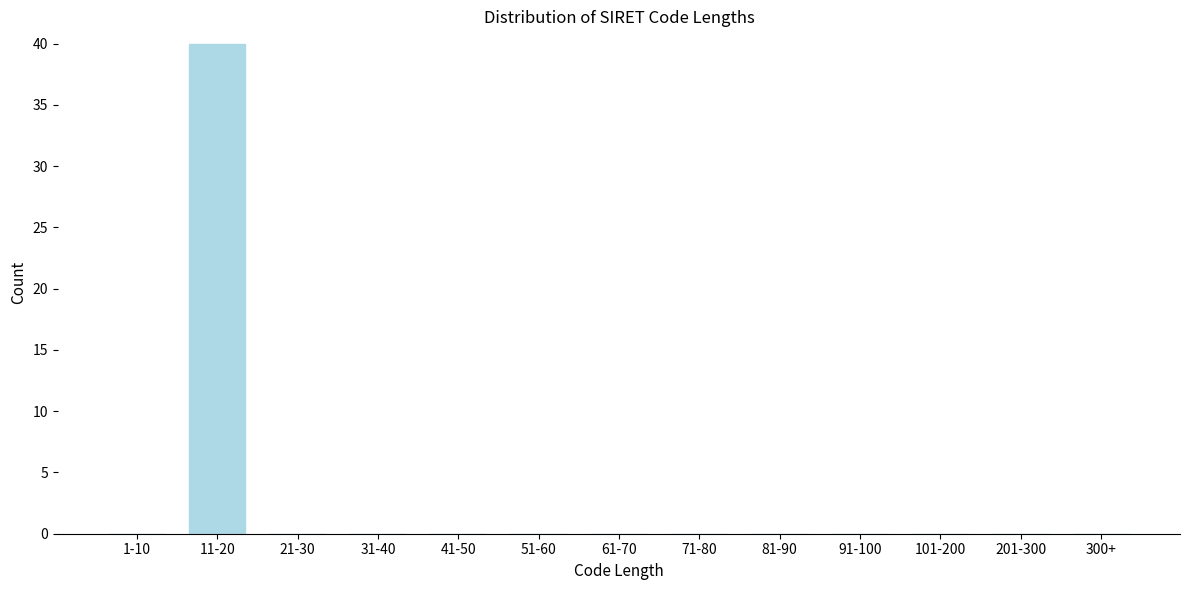

Reading left to right, transcribe all the data shown in this chart.

1-10=0	11-20=40	21-30=0	31-40=0	41-50=0	51-60=0	61-70=0	71-80=0	81-90=0	91-100=0	101-200=0	201-300=0	300+=0